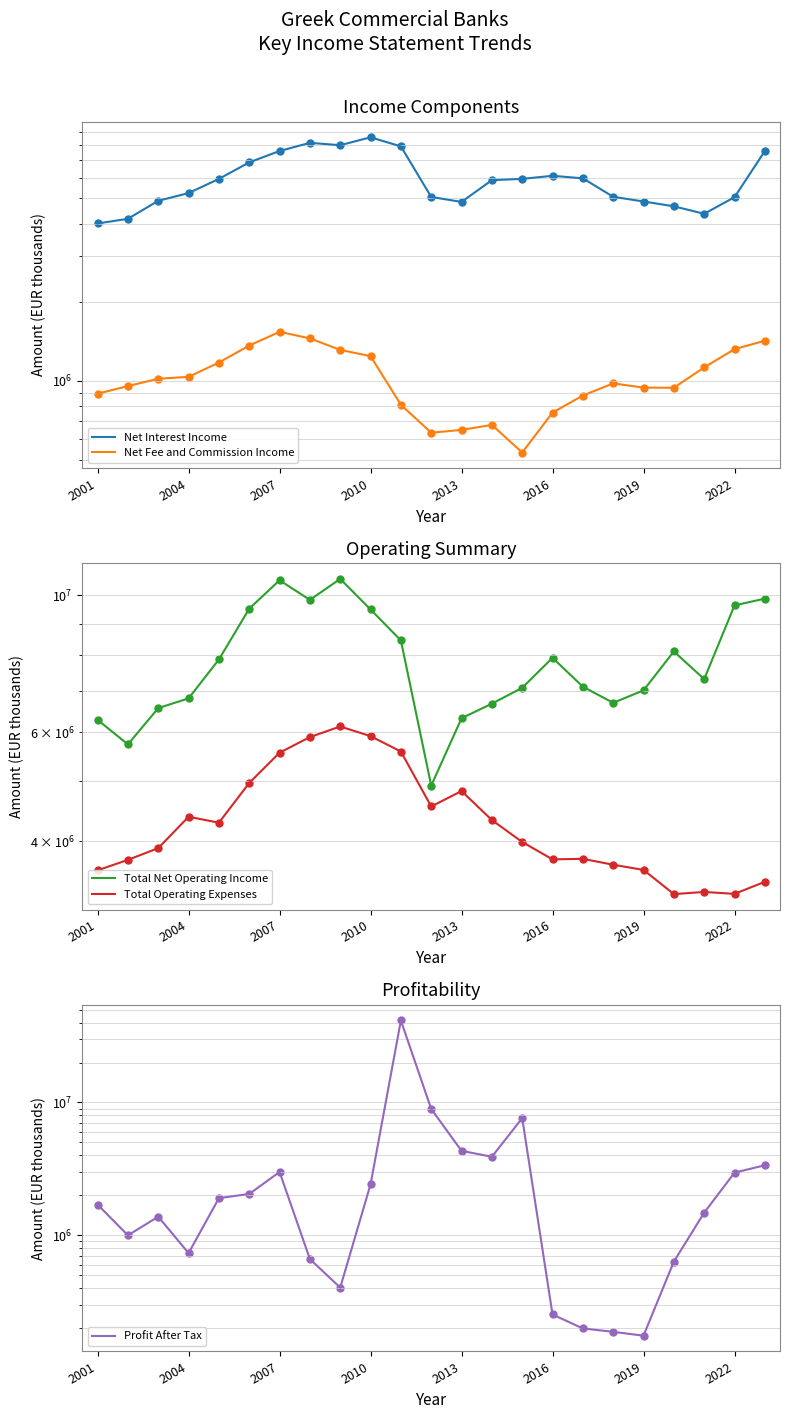

Which series reaches the minimum Y coordinate?

Profit After Tax